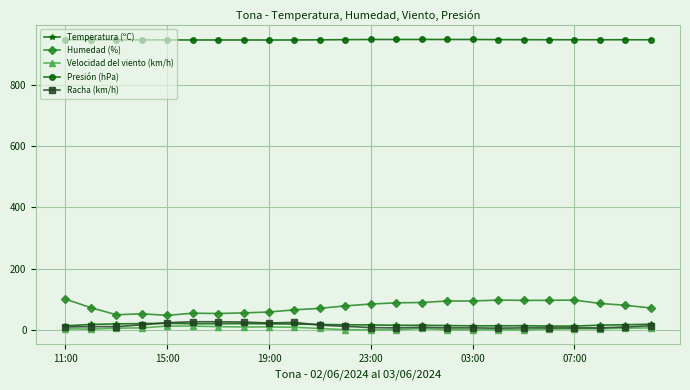

Which series has the widest spread of values?

Humedad (%)